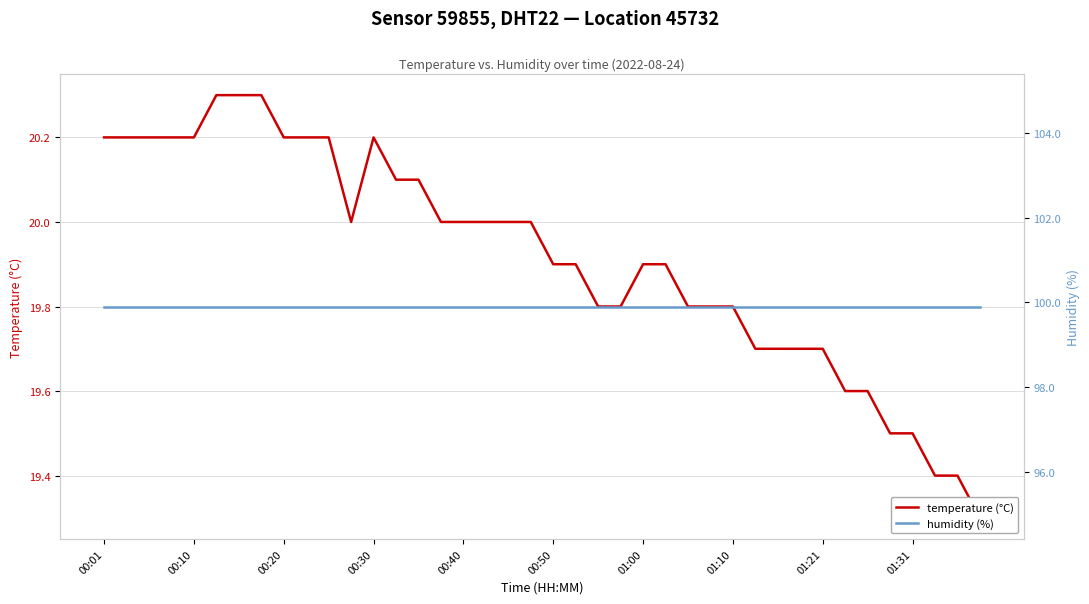

Reading left to right, extract all data points from this chart.

temperature (°C): 20.2	20.2	20.2	20.2	20.2	20.3	20.3	20.3	20.2	20.2	20.2	20.0	20.2	20.1	20.1	20.0	20.0	20.0	20.0	20.0	19.9	19.9	19.8	19.8	19.9	19.9	19.8	19.8	19.8	19.7	19.7	19.7	19.7	19.6	19.6	19.5	19.5	19.4	19.4	19.3
humidity (%): 99.9	99.9	99.9	99.9	99.9	99.9	99.9	99.9	99.9	99.9	99.9	99.9	99.9	99.9	99.9	99.9	99.9	99.9	99.9	99.9	99.9	99.9	99.9	99.9	99.9	99.9	99.9	99.9	99.9	99.9	99.9	99.9	99.9	99.9	99.9	99.9	99.9	99.9	99.9	99.9